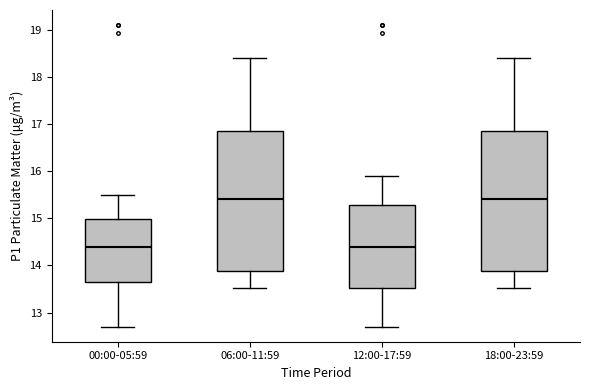

Reading left to right, transcribe this box plot: for each box, give where its median line is, the range the box spans, and where its two whiskers end, as read against the y-axis. The values are not printed on the chart, so give them approximately, as read against the axis.

00:00-05:59: median 14.4, box 13.7 to 15.0, whiskers 12.7 to 15.5
06:00-11:59: median 15.4, box 13.9 to 16.9, whiskers 13.5 to 18.4
12:00-17:59: median 14.4, box 13.5 to 15.3, whiskers 12.7 to 15.9
18:00-23:59: median 15.4, box 13.9 to 16.9, whiskers 13.5 to 18.4